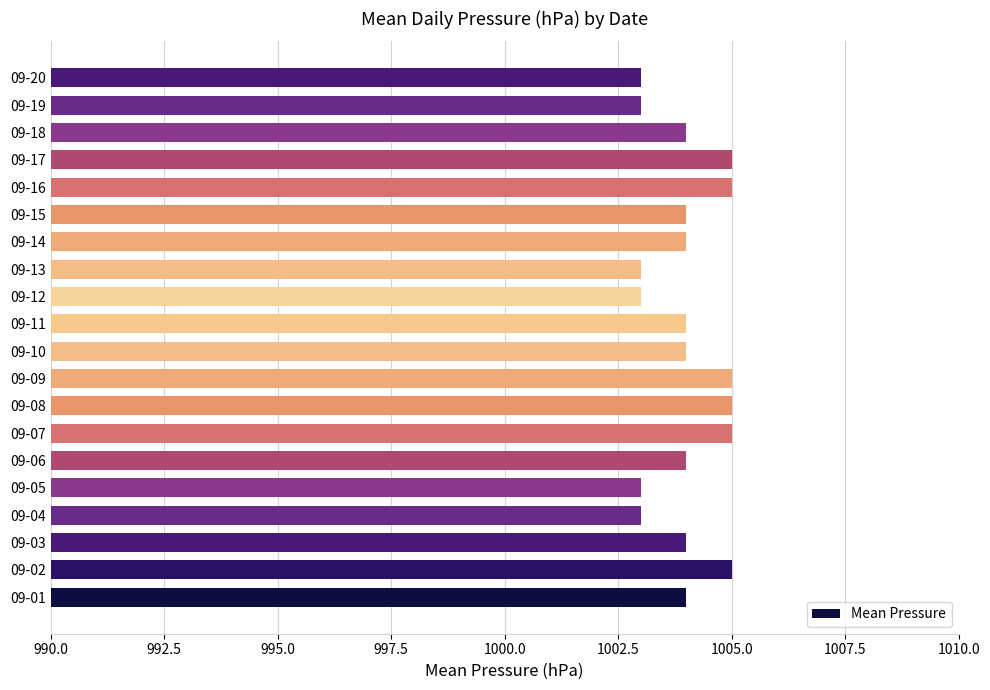

What is the sum of all values?

20080